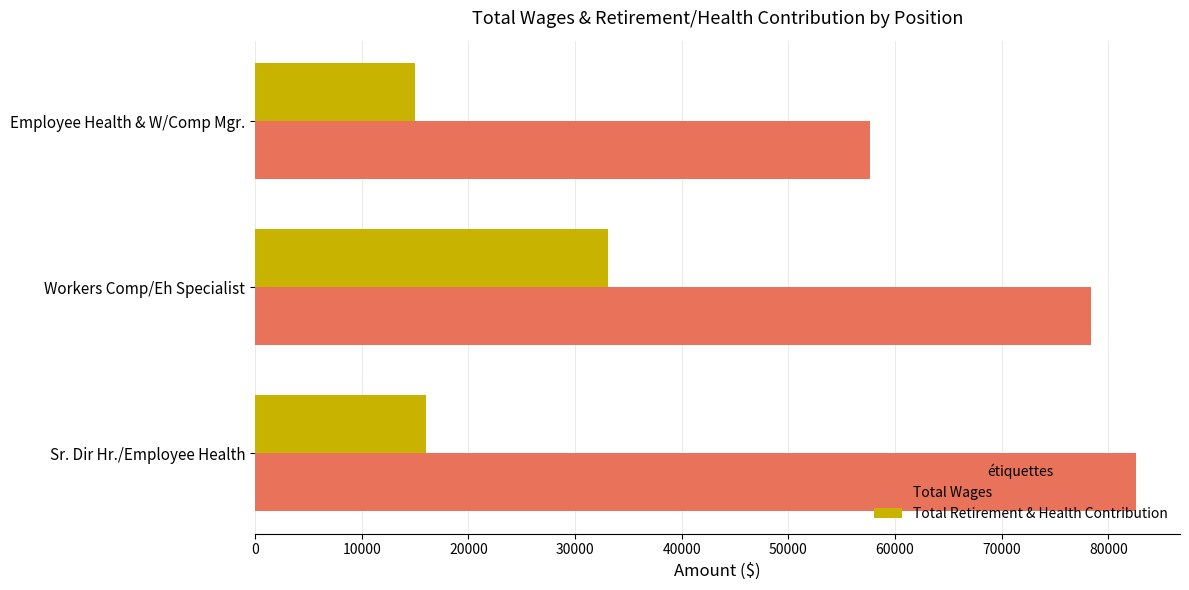

What is the approximate value of Total Wages at Sr. Dir Hr./Employee Health?

82580